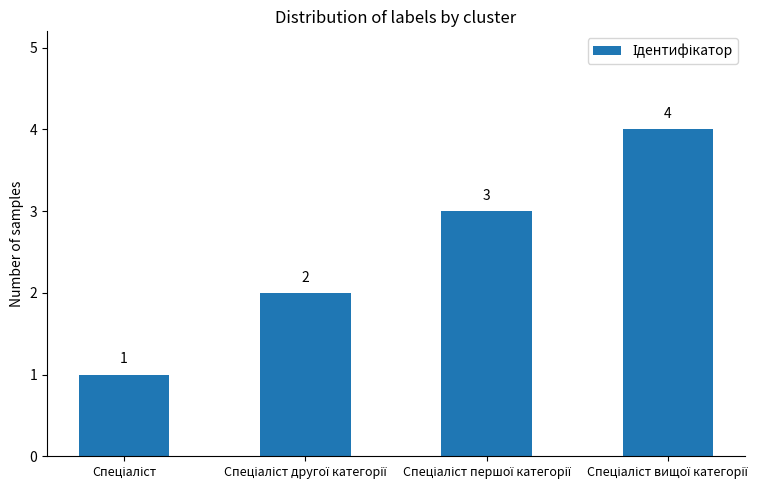

How many categories are shown in the chart?

4